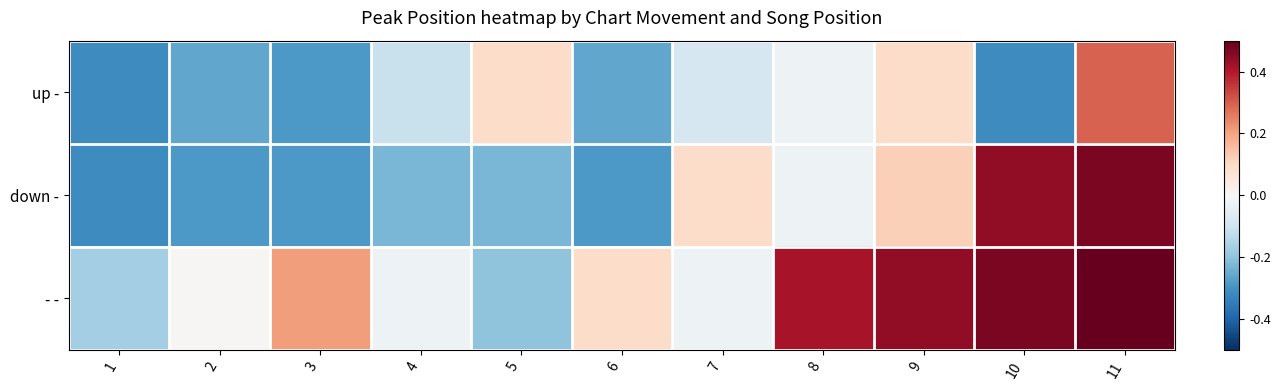

Which category has the lowest value across all series?

1